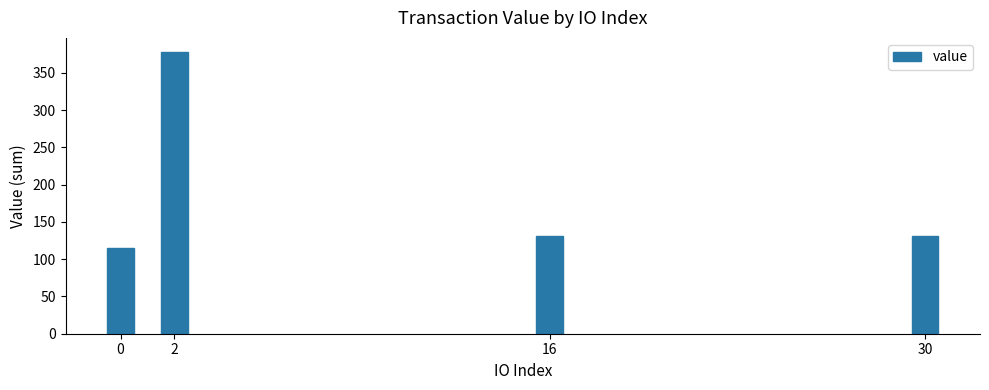

Between 2 and 16, which is larger?

2